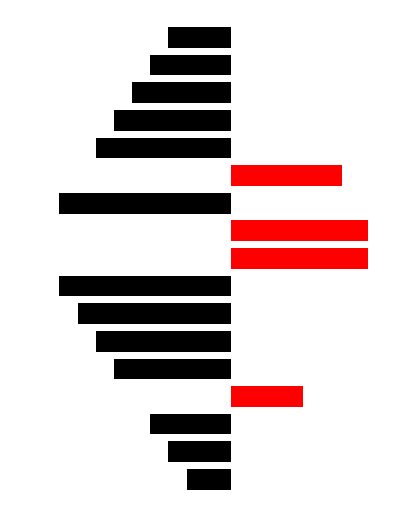

What is the difference between the second highest and minimum values in the AB series?

7.8